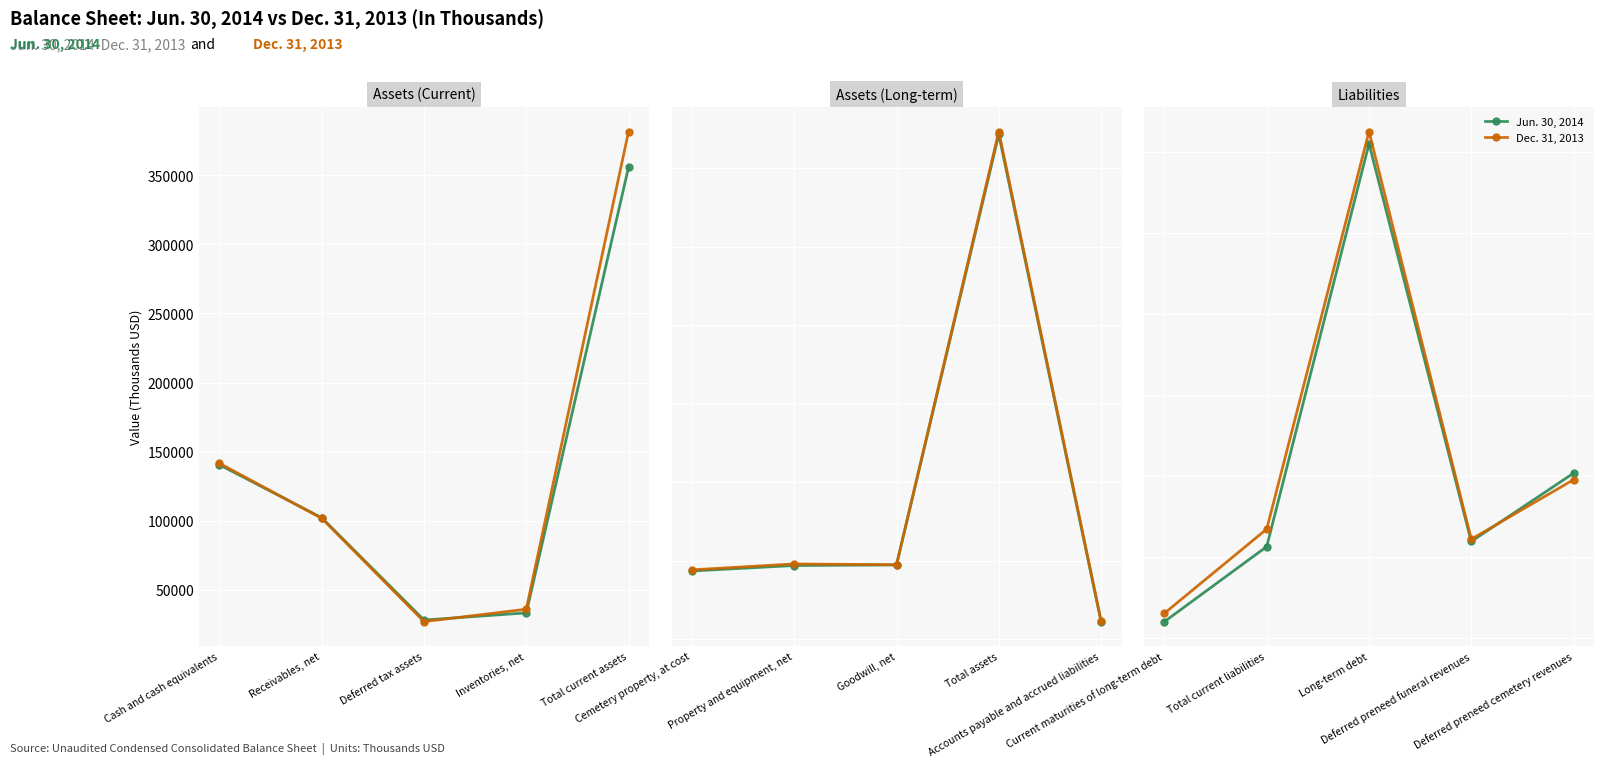

Between Deferred preneed funeral revenues and Deferred preneed cemetery revenues, which is larger?

Deferred preneed cemetery revenues